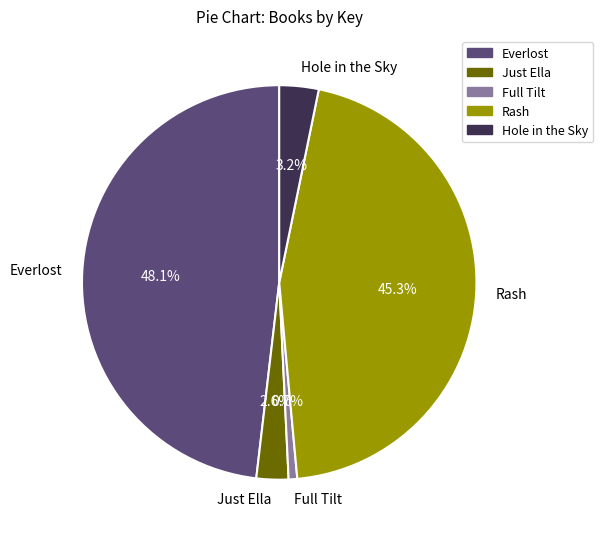

To the nearest percent, what portion does Everlost represent?

48%